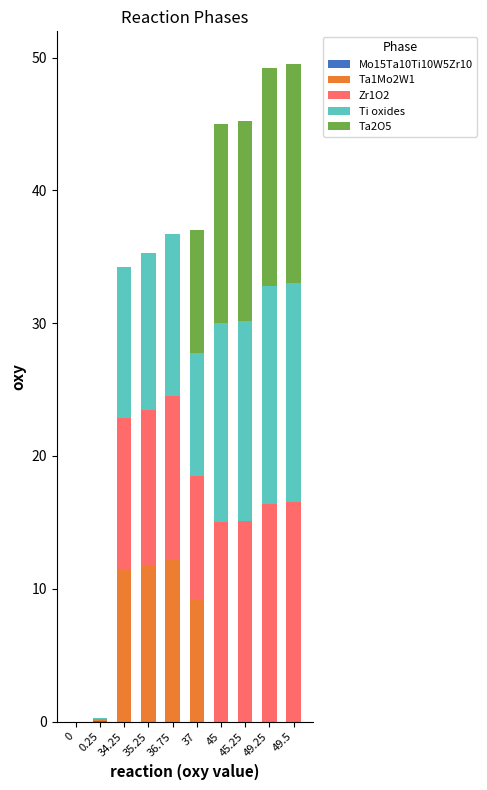

Are the bars horizontal?

No